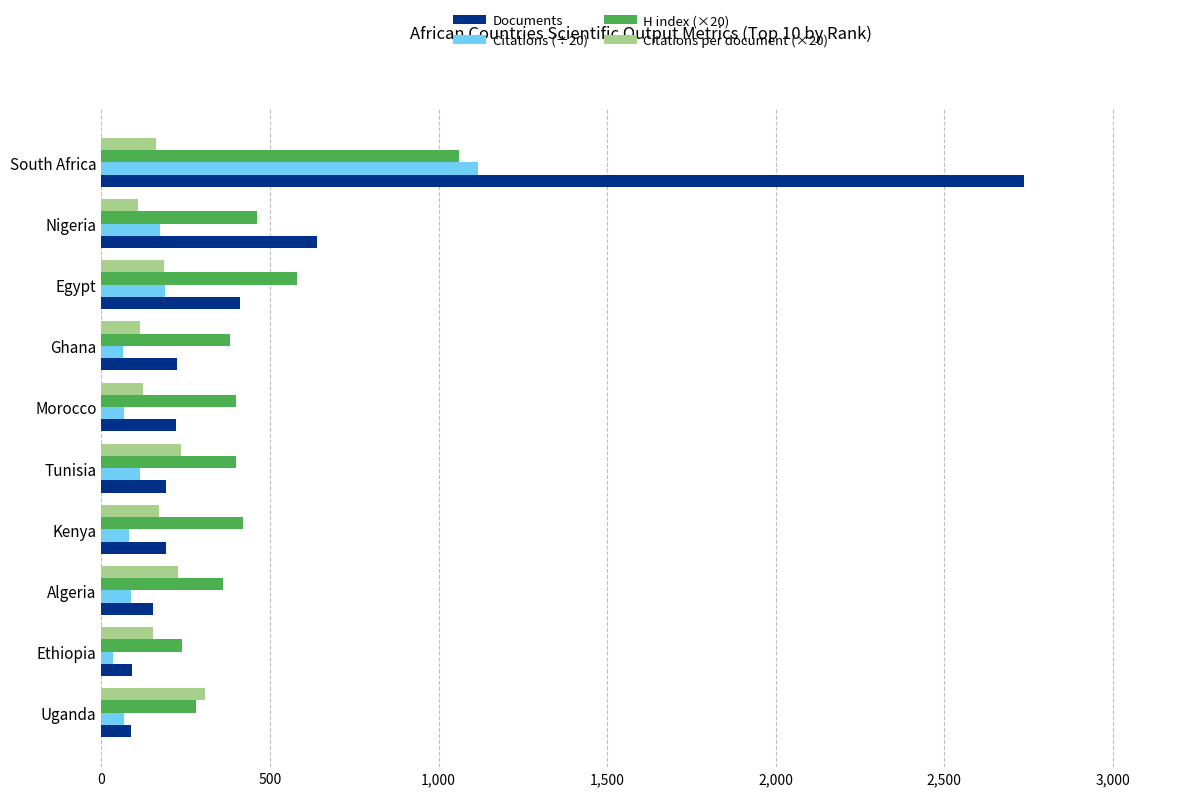

True or false: H index (×20) has a value of 86.4 at Ethiopia.

False